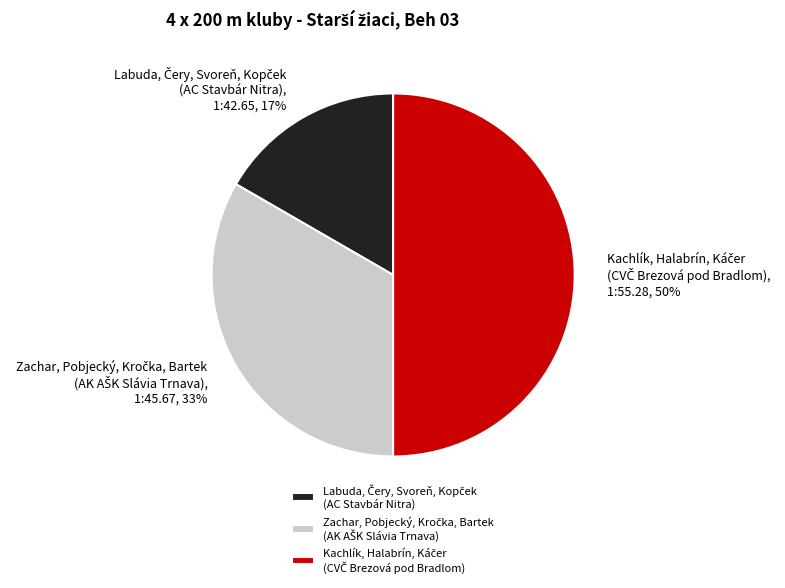

To the nearest percent, what is the average slice percentage?

33%